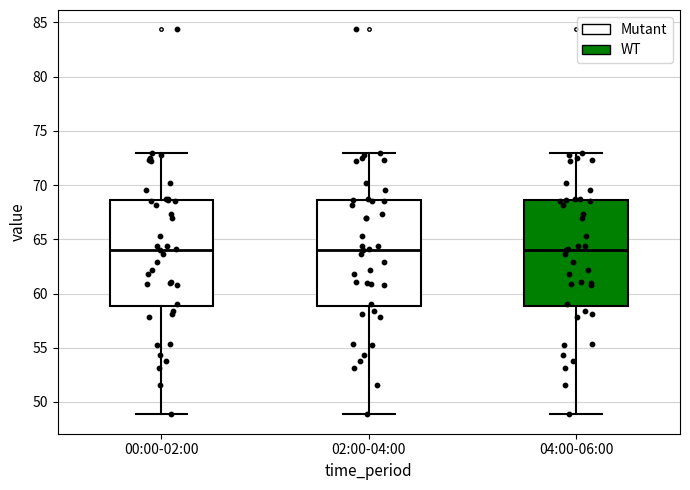

Where does the lower whisker of the box for 00:00-02:00 end on the y-axis? The values are not printed on the chart, so give them approximately, as read against the axis.

49.0